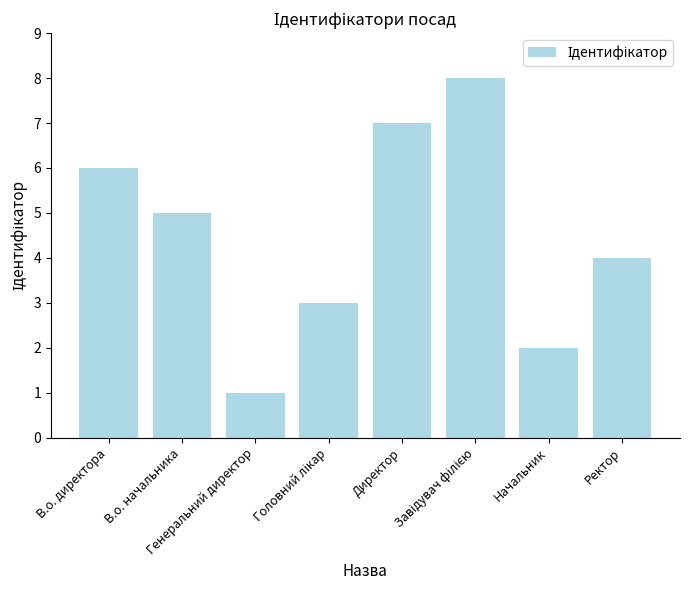

What is the difference between the maximum and minimum values?

7